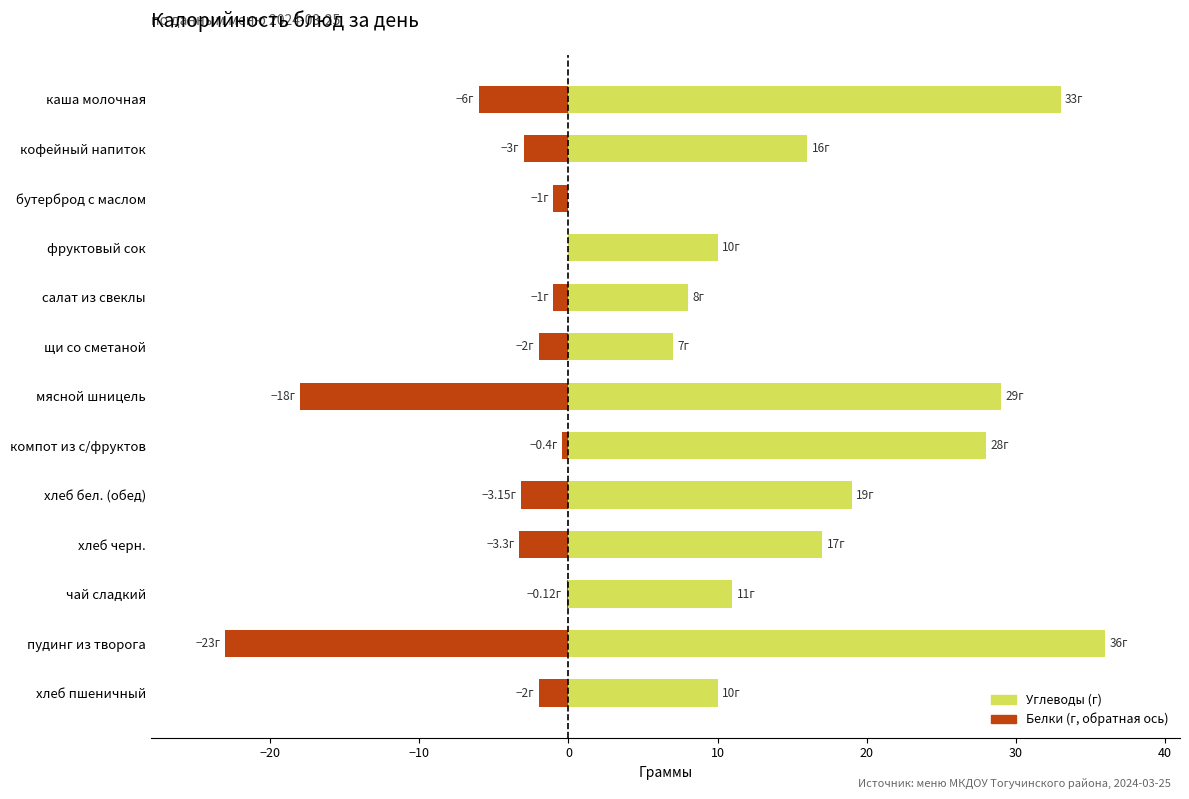

Does the chart contain any negative values?

Yes